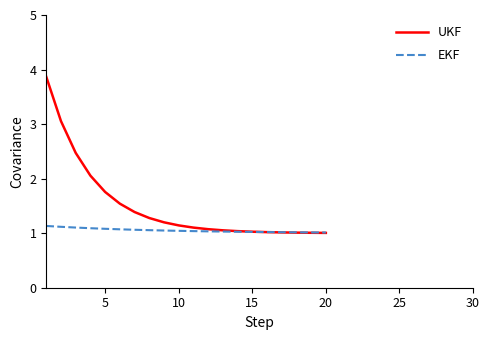

What is the minimum value shown in the chart?

1.0